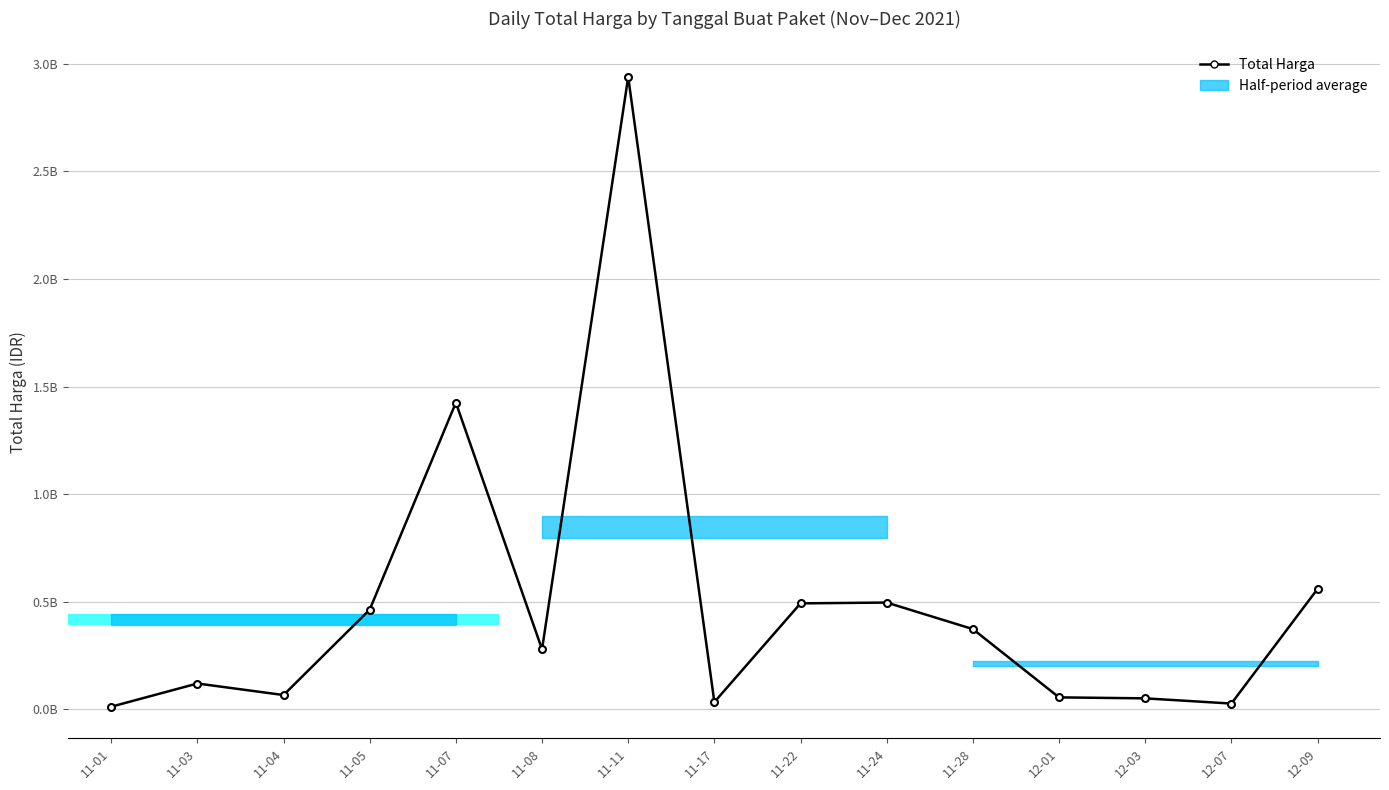

How many values are below 279393960?

7